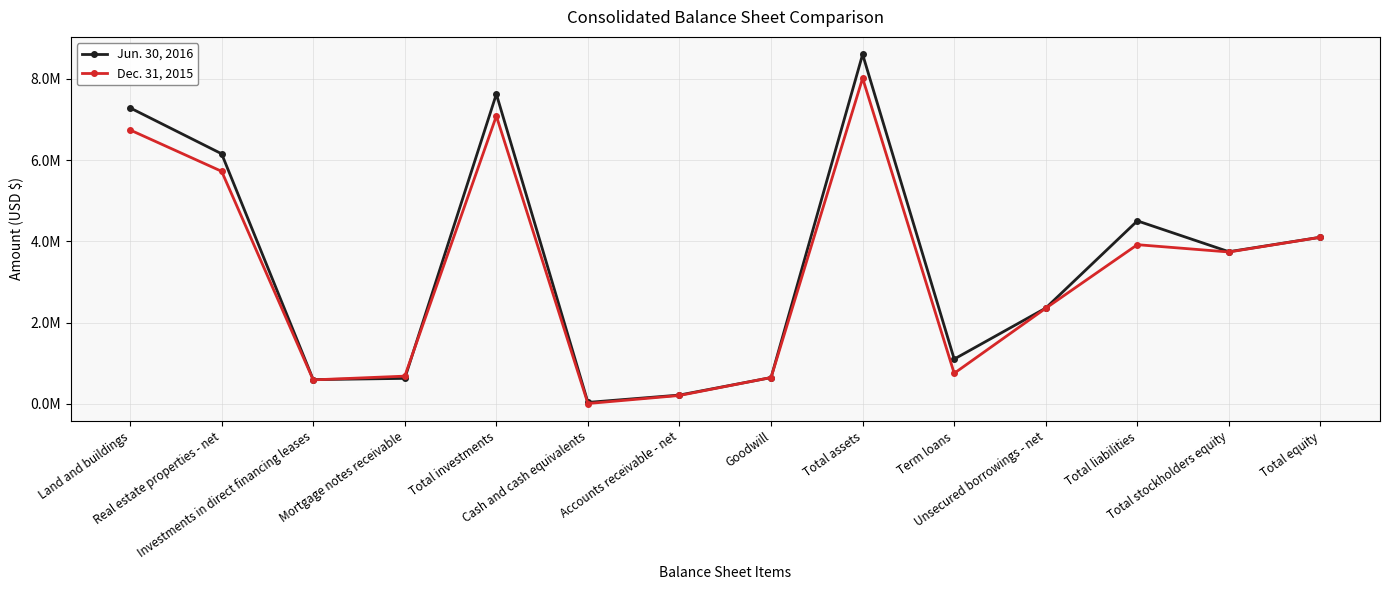

The value of Dec. 31, 2015 at Total assets is 8019009. True or false?

True